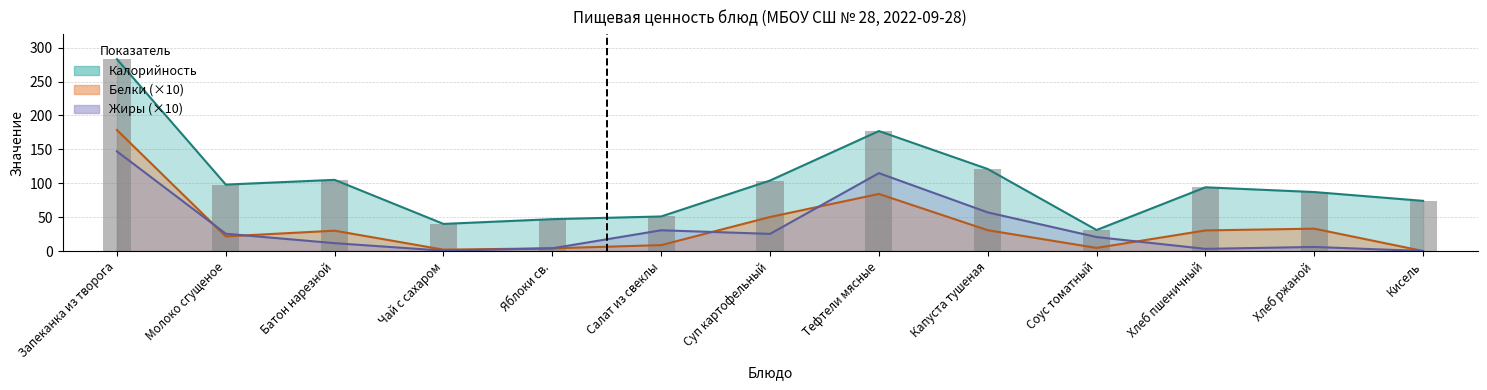

What are all the series names shown in the legend?

Калорийность, Белки, Жиры